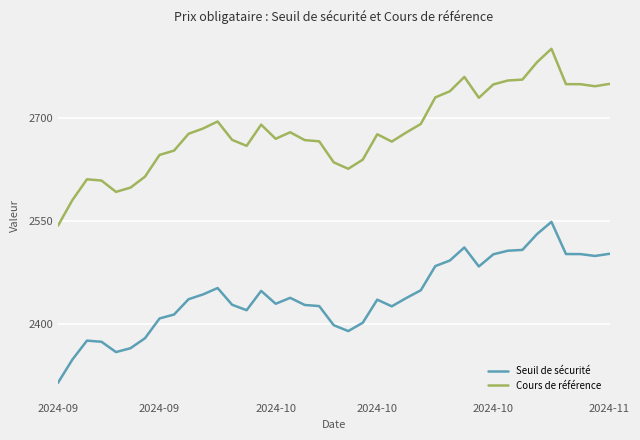

Which series has the largest total across all categories?

Cours de référence